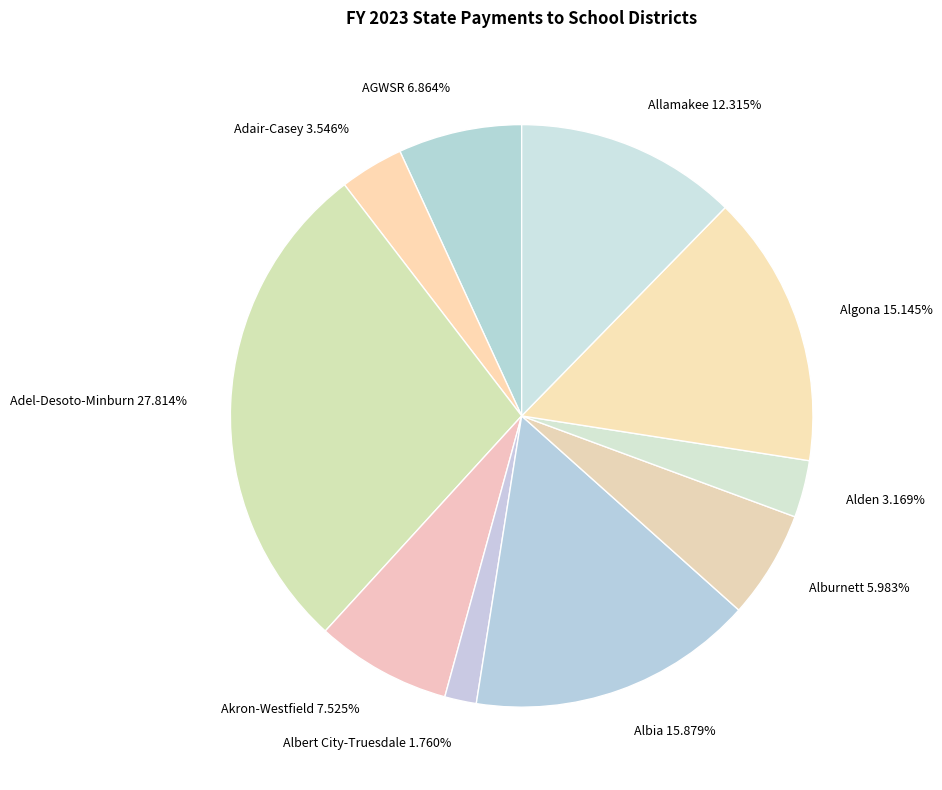

To the nearest percent, what is the combined percentage of Alden and Albia?

19%